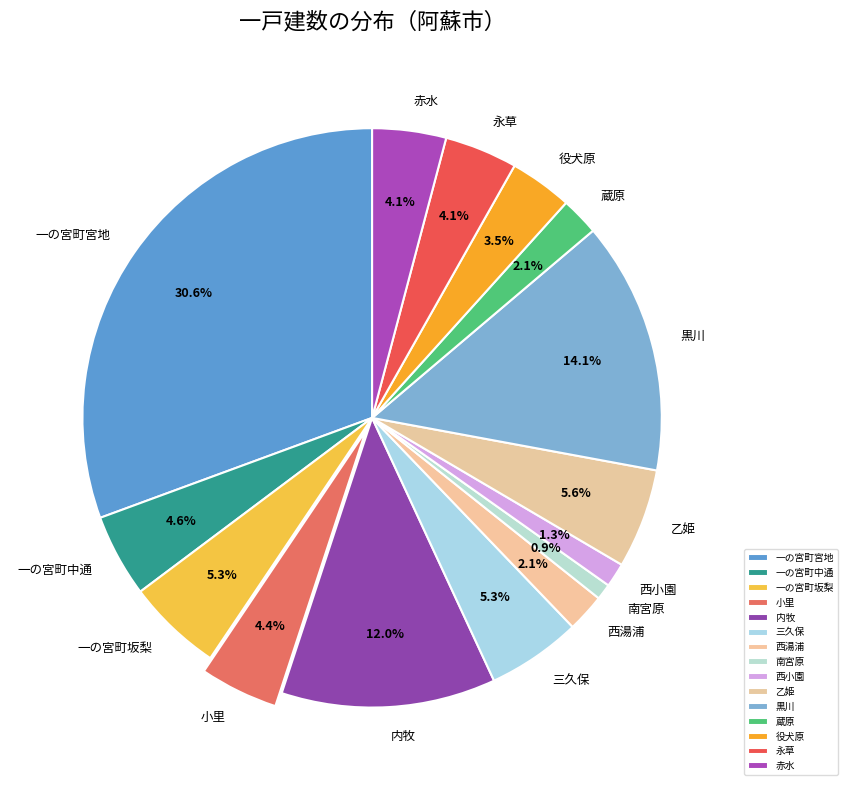

To the nearest percent, what is the average slice percentage?

7%